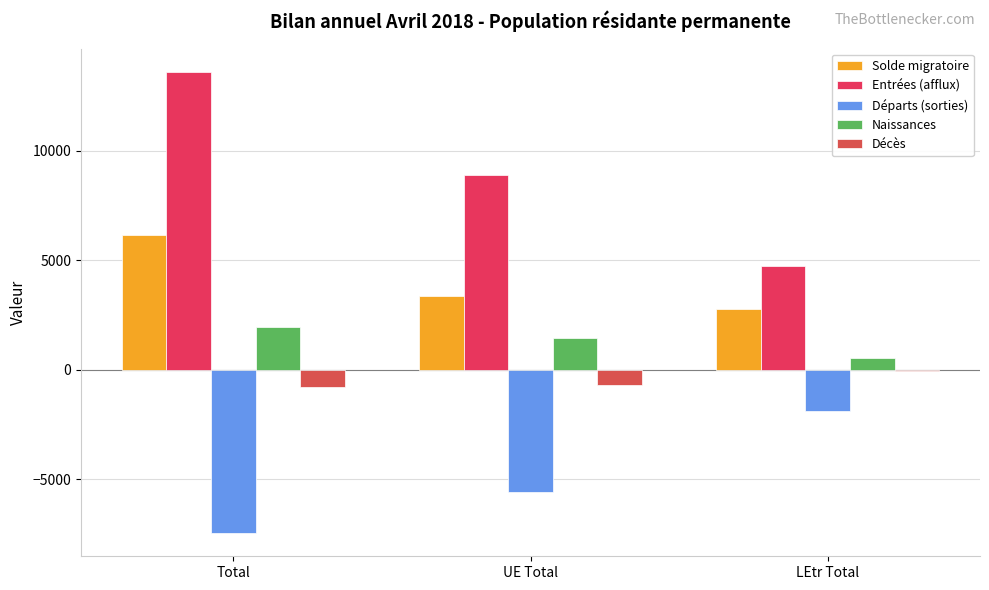

Does the chart contain stacked bars?

No